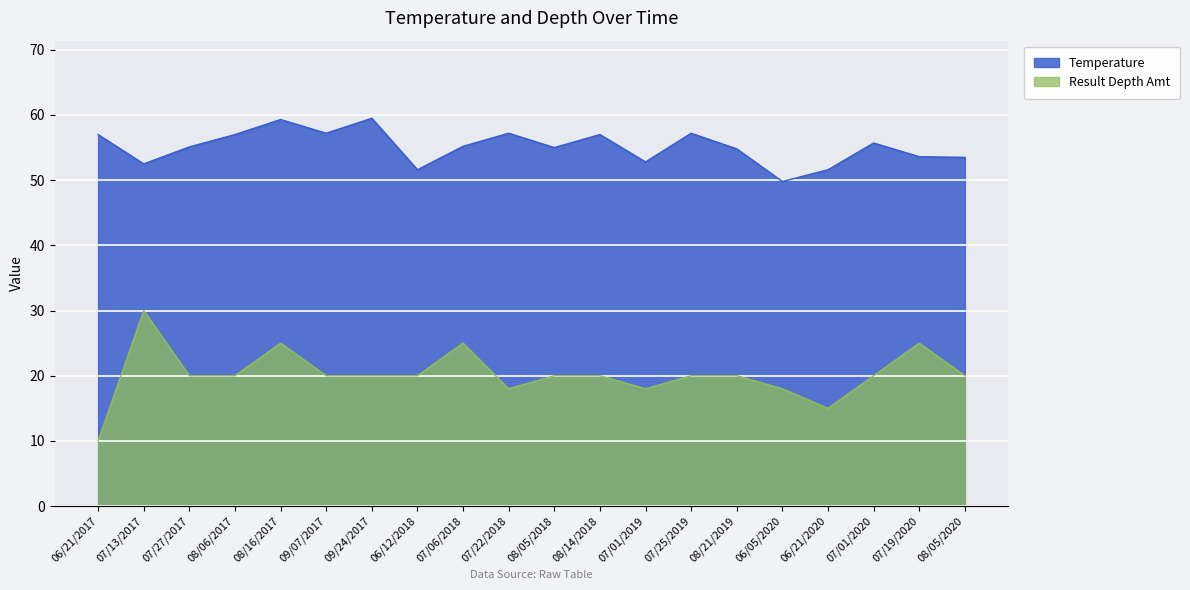

Rank the series by their maximum value, from highest to lowest.

Temperature, Result Depth Amt